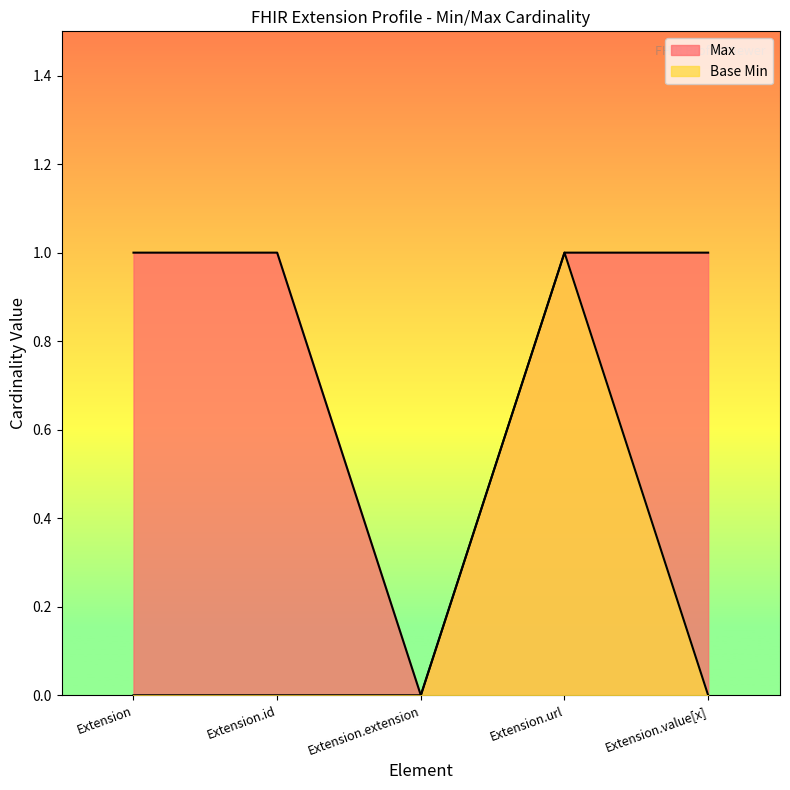

Is it true that Base Min equals 0 at Extension.id?

True